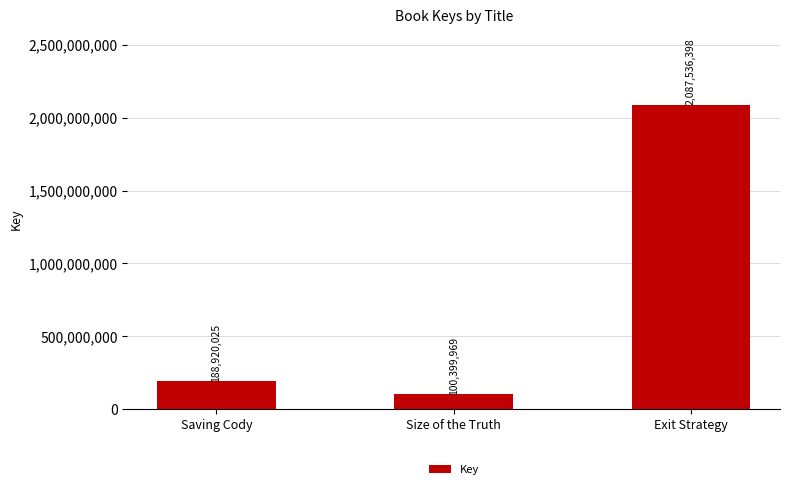

What is the difference between the maximum and minimum values?

1987136429